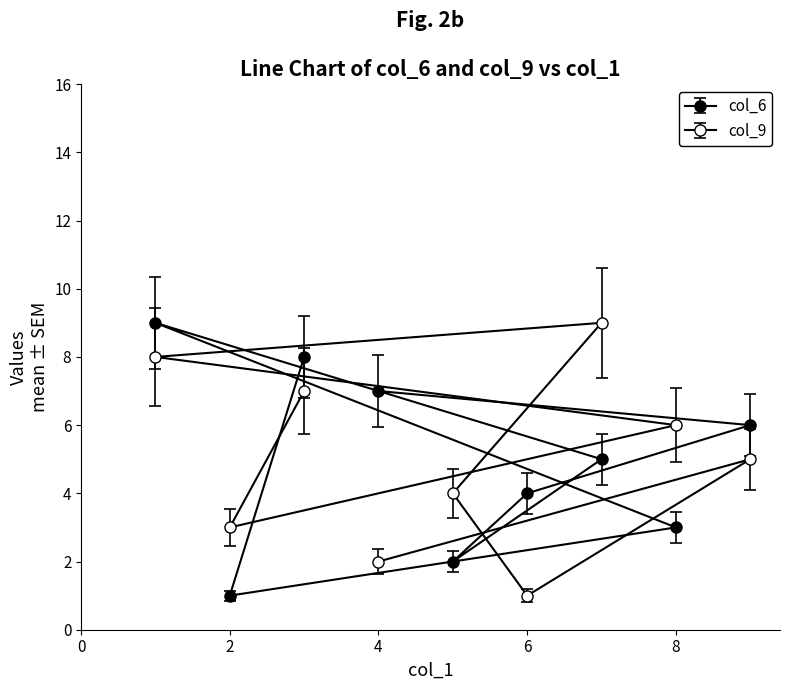

What is the greatest value displayed?

9.0